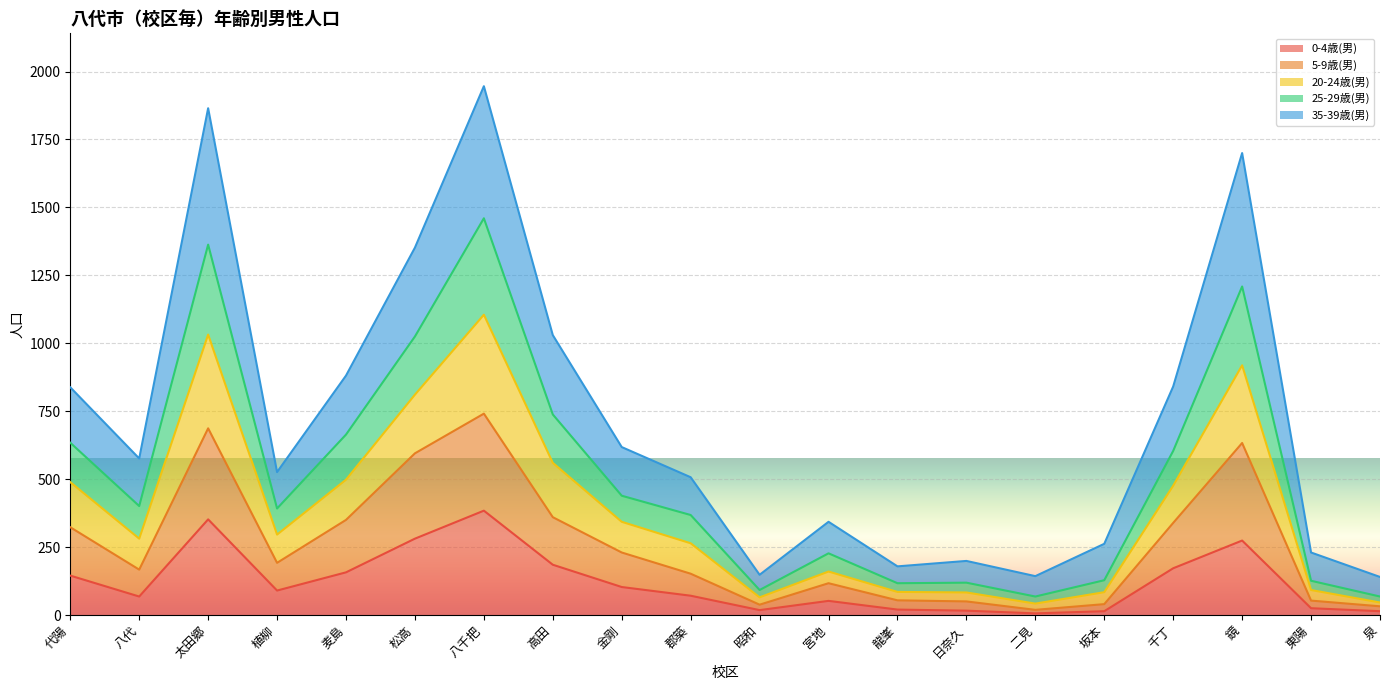

Is it true that 0-4歳(男) equals 179 at 八千把?

False